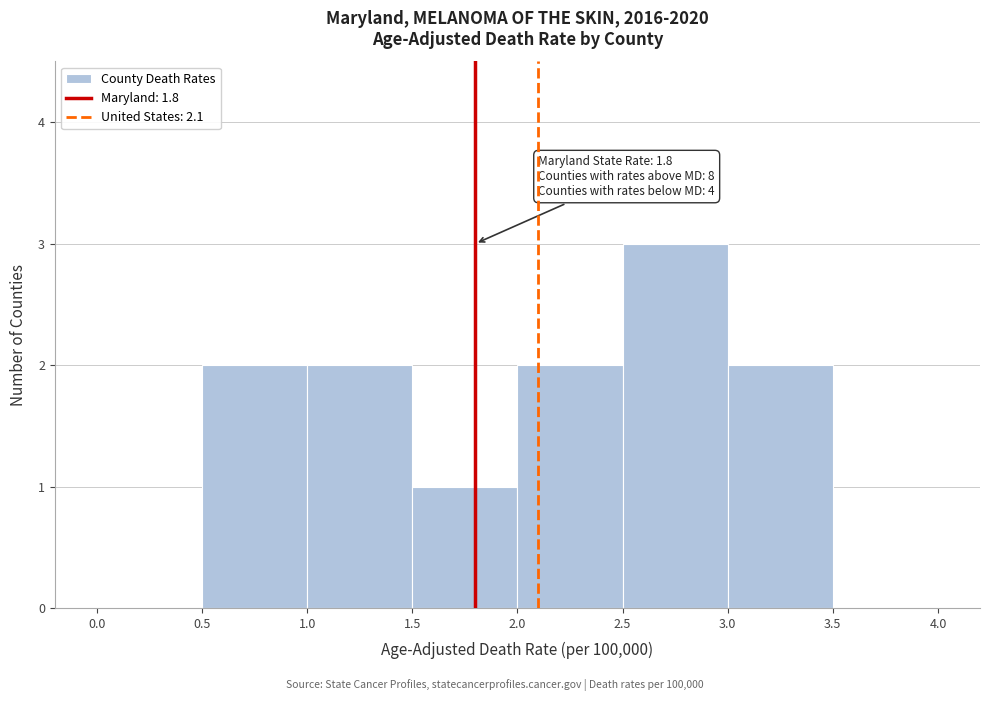

Over which range of the x-axis is the bar tallest?

2.5 to 3.0